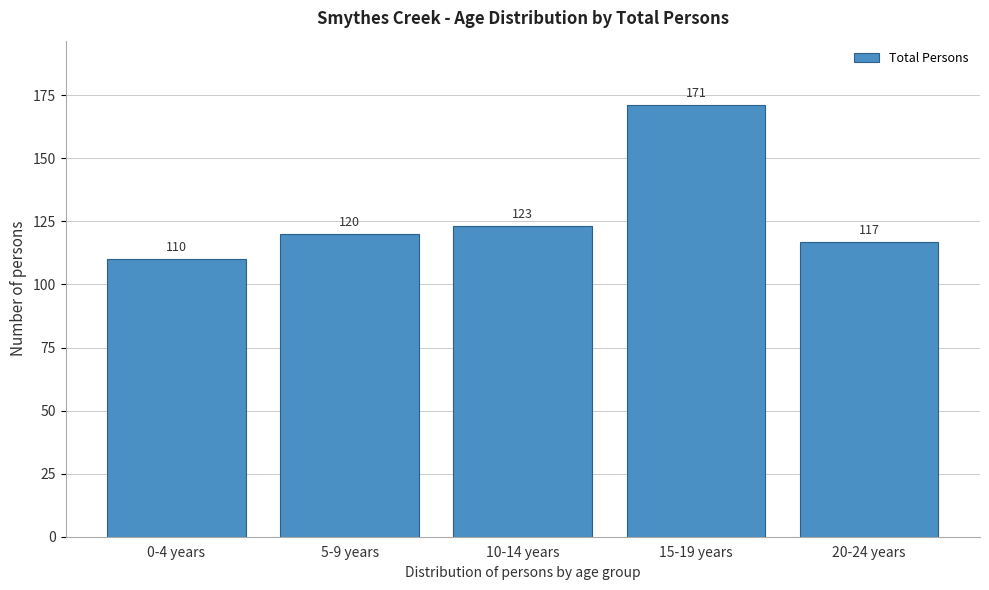

Reading left to right, list all the values displayed in this chart.

0-4 years=110	5-9 years=120	10-14 years=123	15-19 years=171	20-24 years=117